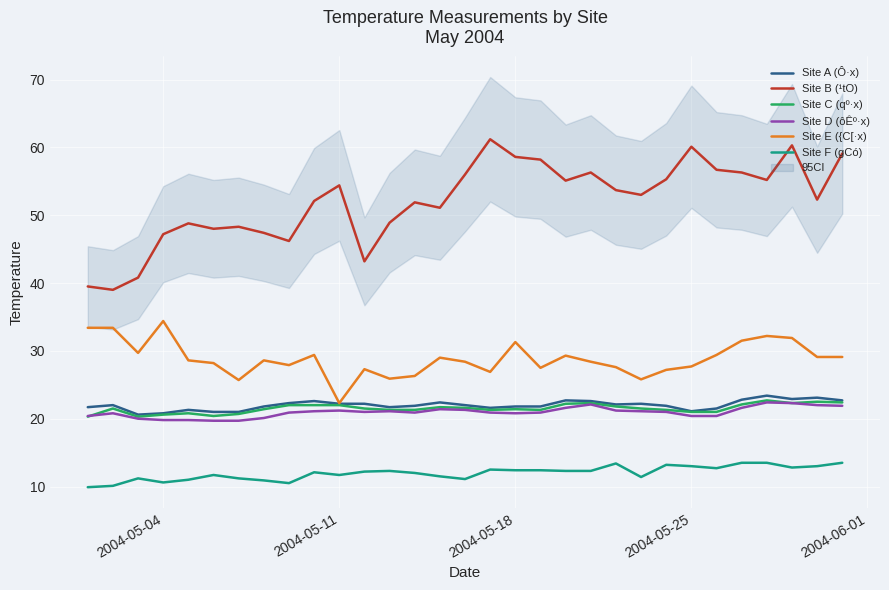

True or false: Site E ({C[·x) and Site B (¹tO) intersect in this chart.

False